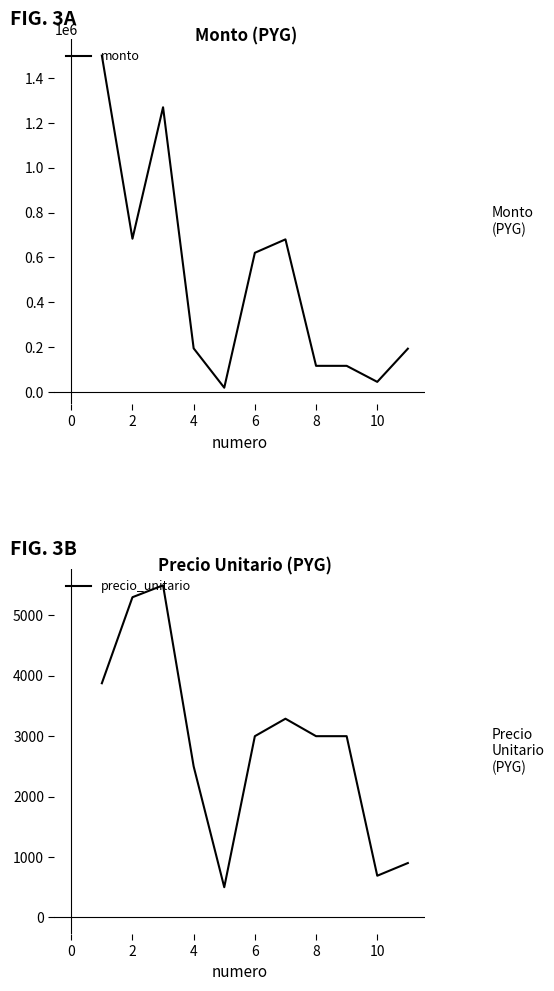

What is the difference between the second highest and second lowest values in the precio_unitario series?

4610